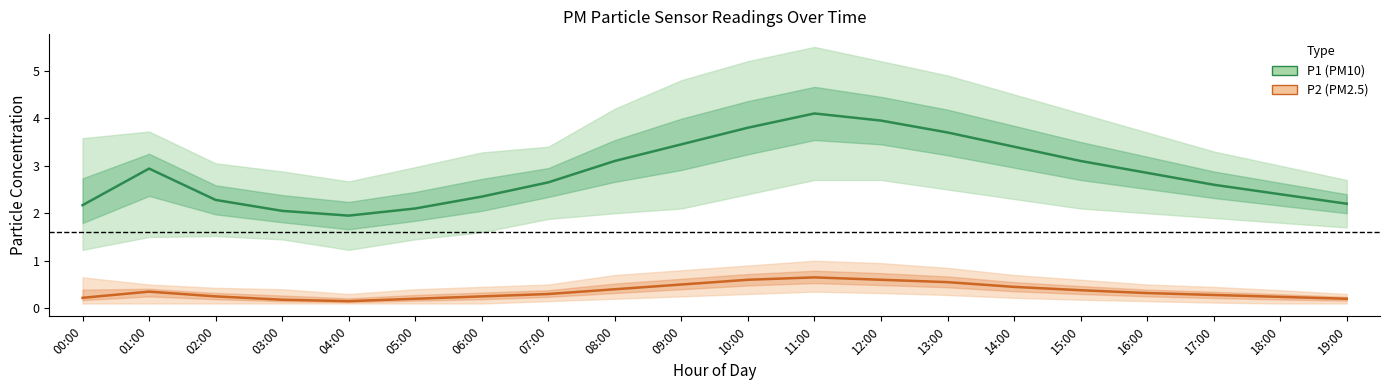

What are all the series names shown in the legend?

P1 (PM10), P2 (PM2.5)